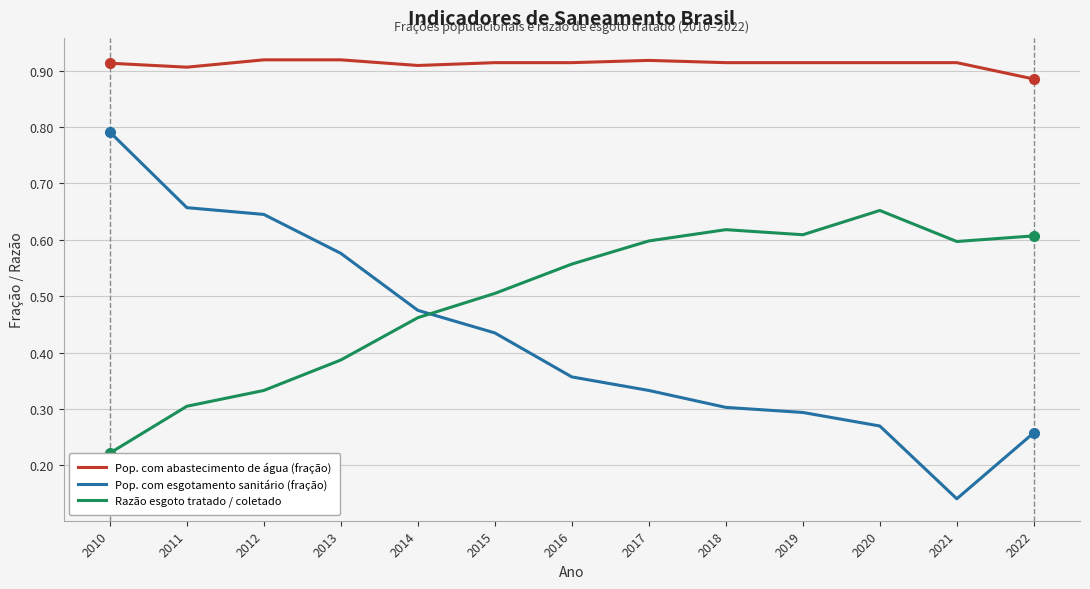

How many lines are shown in the chart?

3